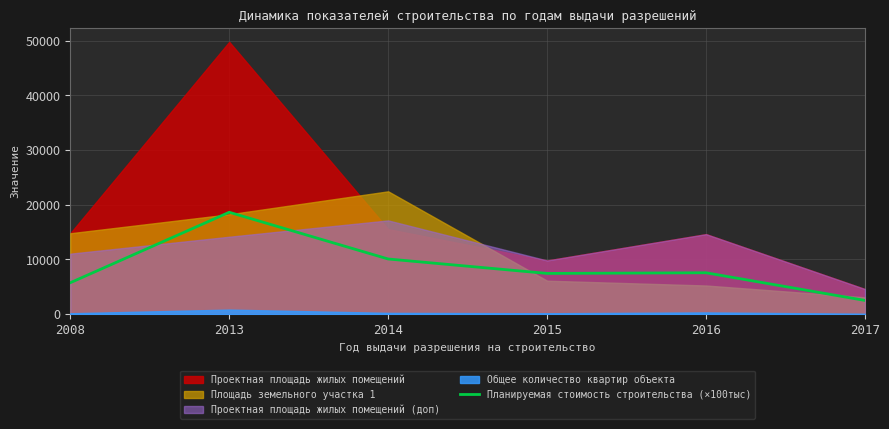

At which label does Планируемая стоимость строительства (×100тыс) reach its minimum?

2017